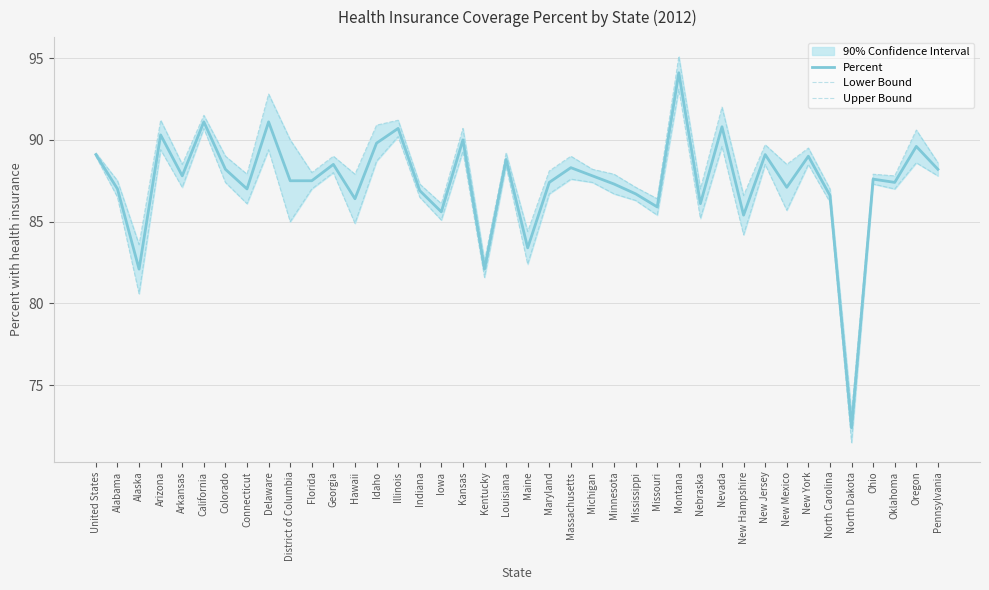

What is the label of the 32nd point from the left?

New Jersey